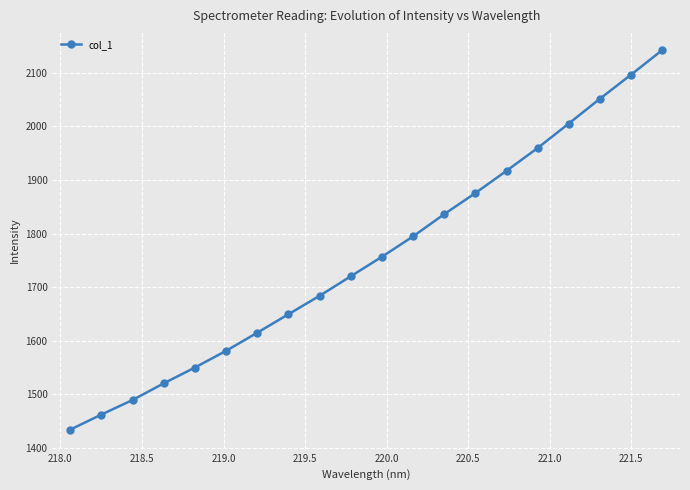

What is the greatest value displayed?

2142.4